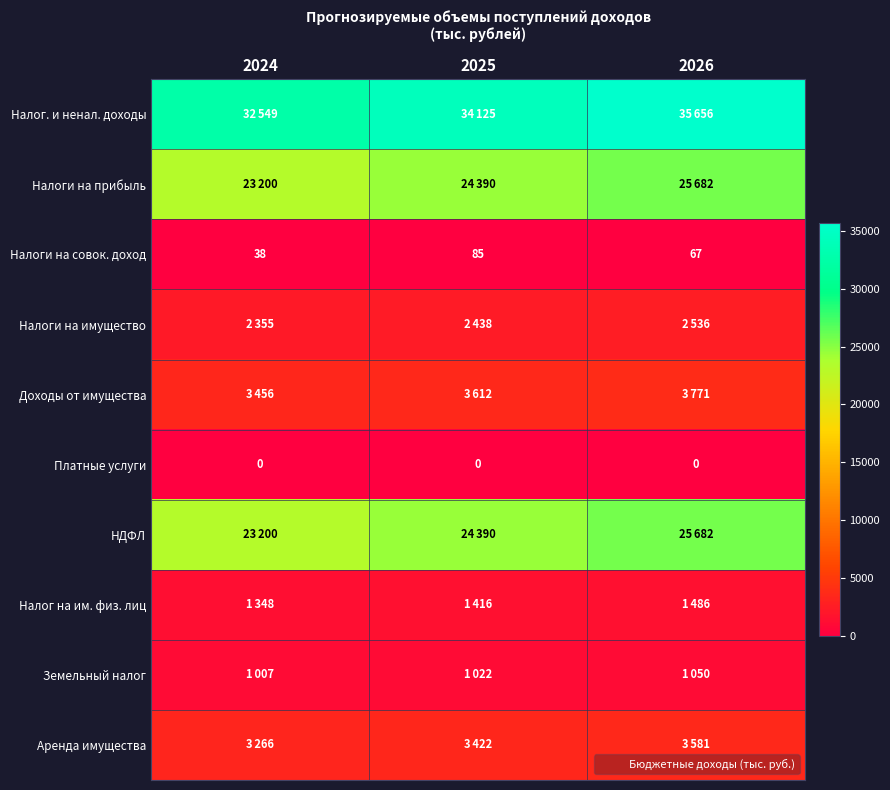

What is the lowest value of the Доходы от имущества series?

3456